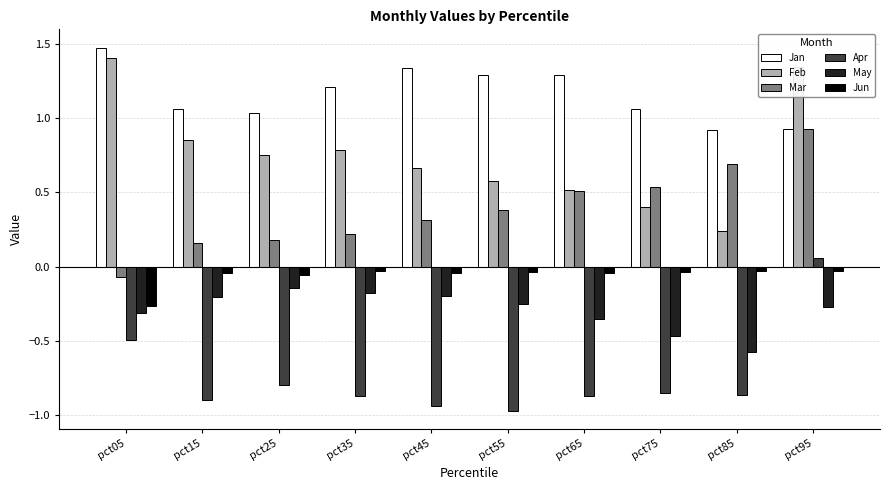

Are the bars horizontal?

No